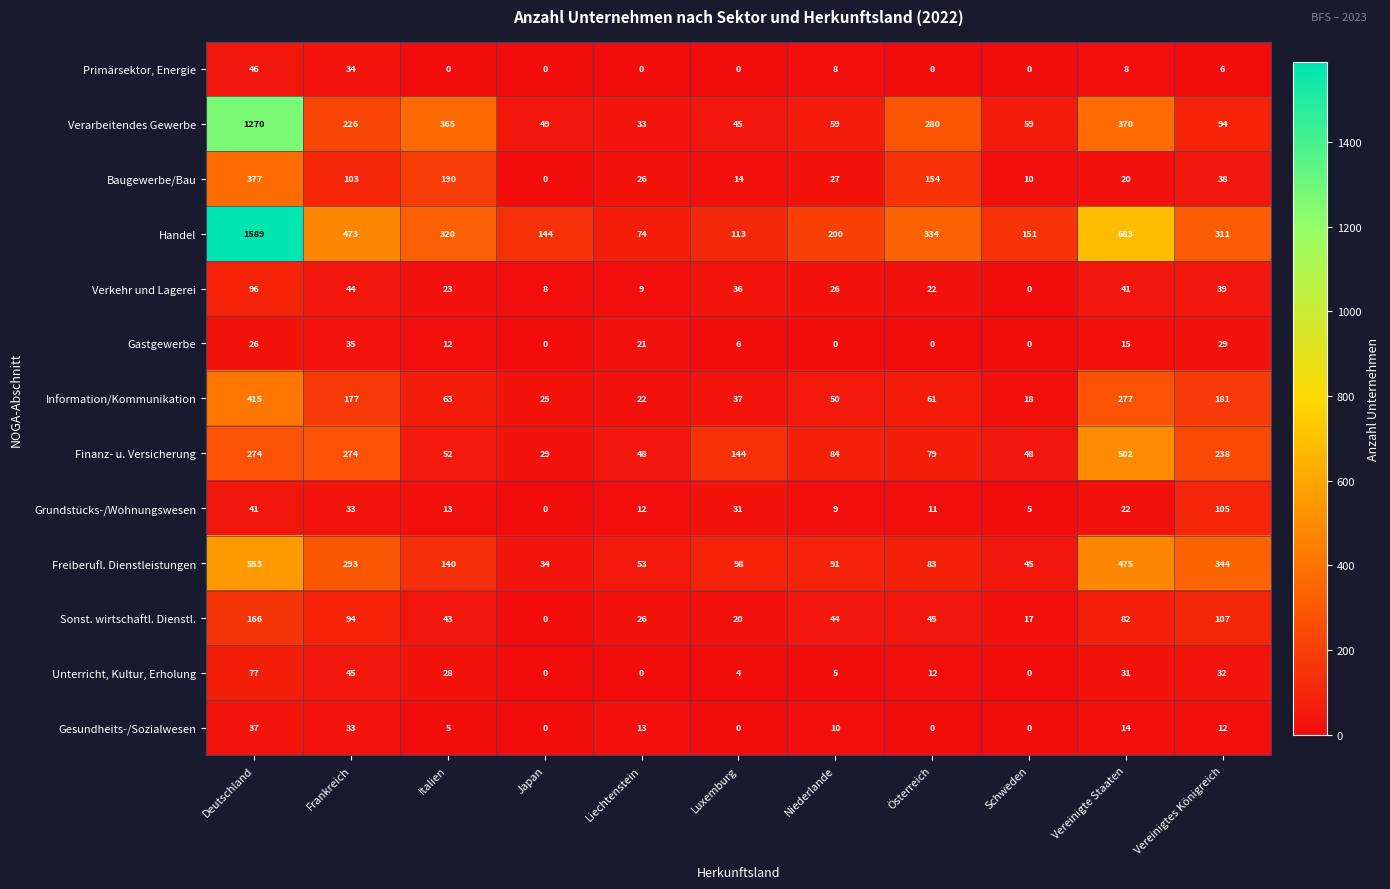

What is the total value across all series at Österreich?

1081